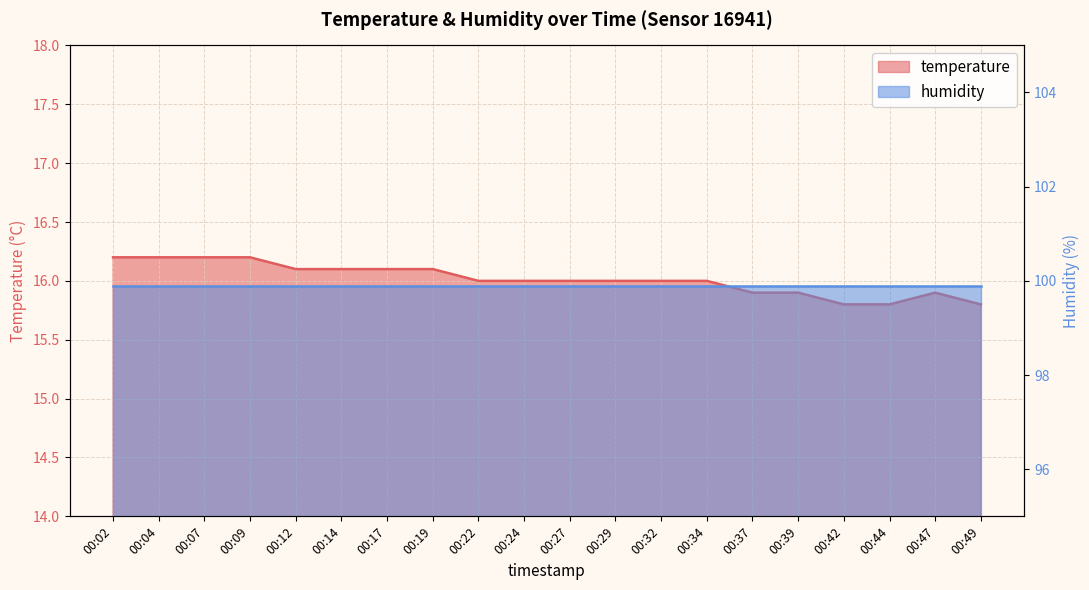

Is it true that the value at 00:07 is 16.2?

True